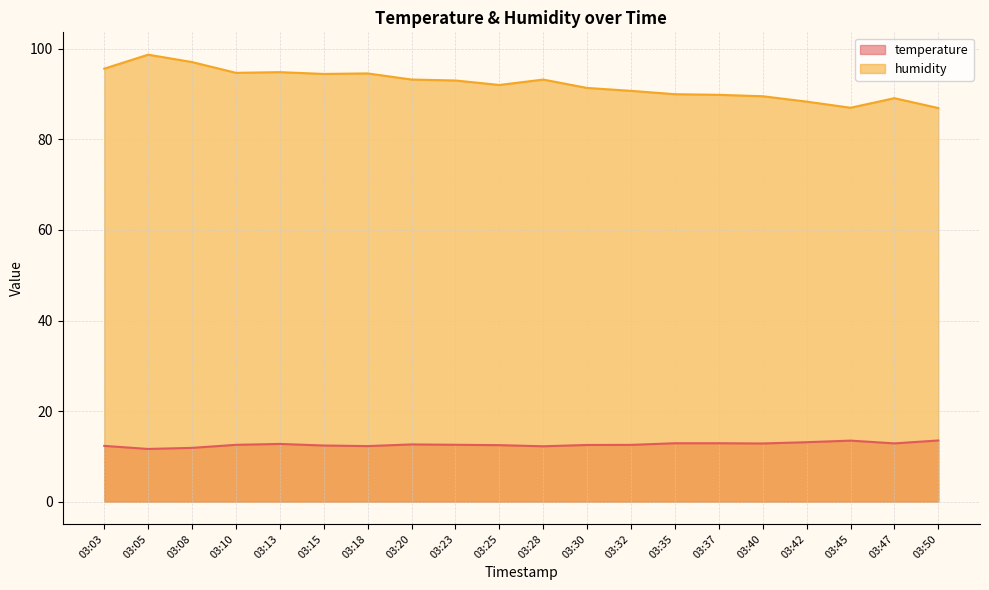

At which category does temperature reach its first local valley?

03:05